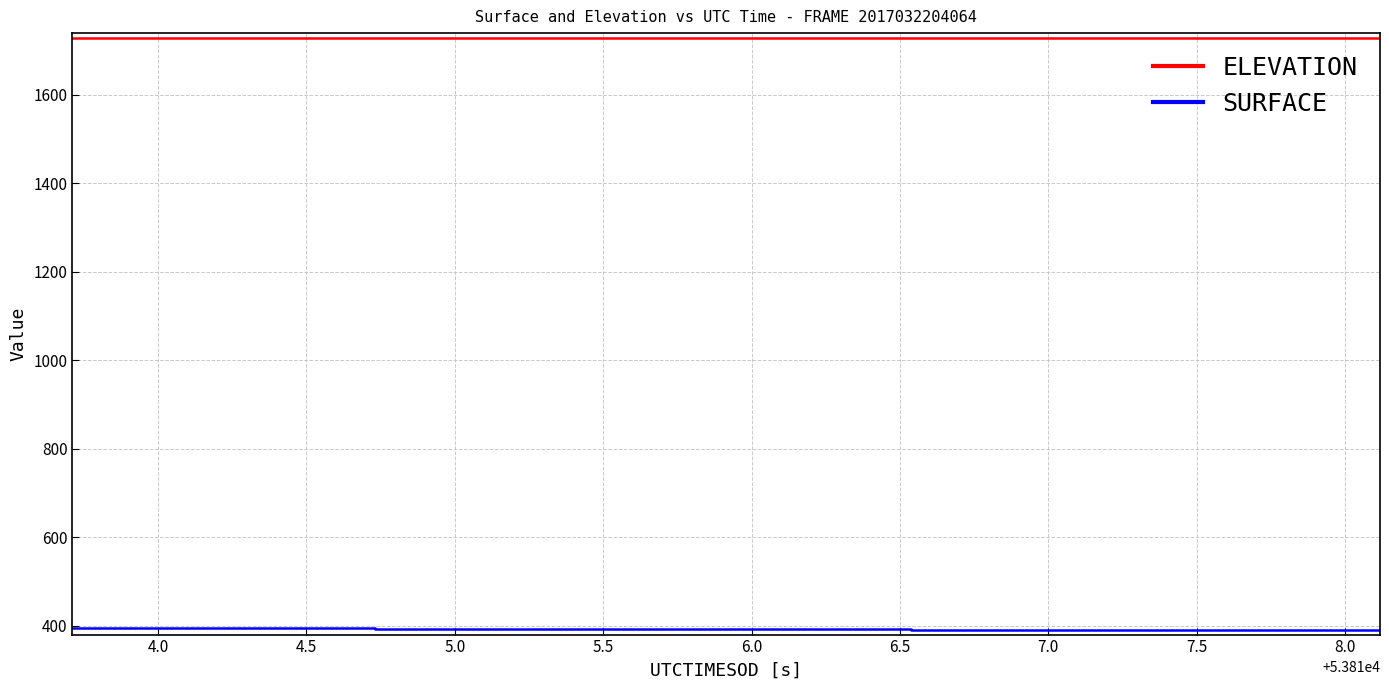

What is the maximum value shown in the chart?

1729.4